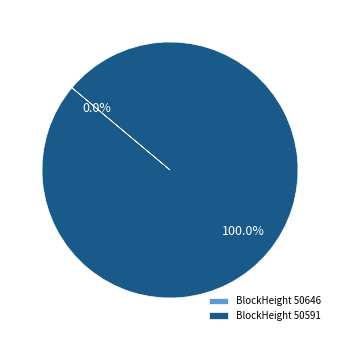

Which category has the biggest portion of the pie?

BlockHeight 50591